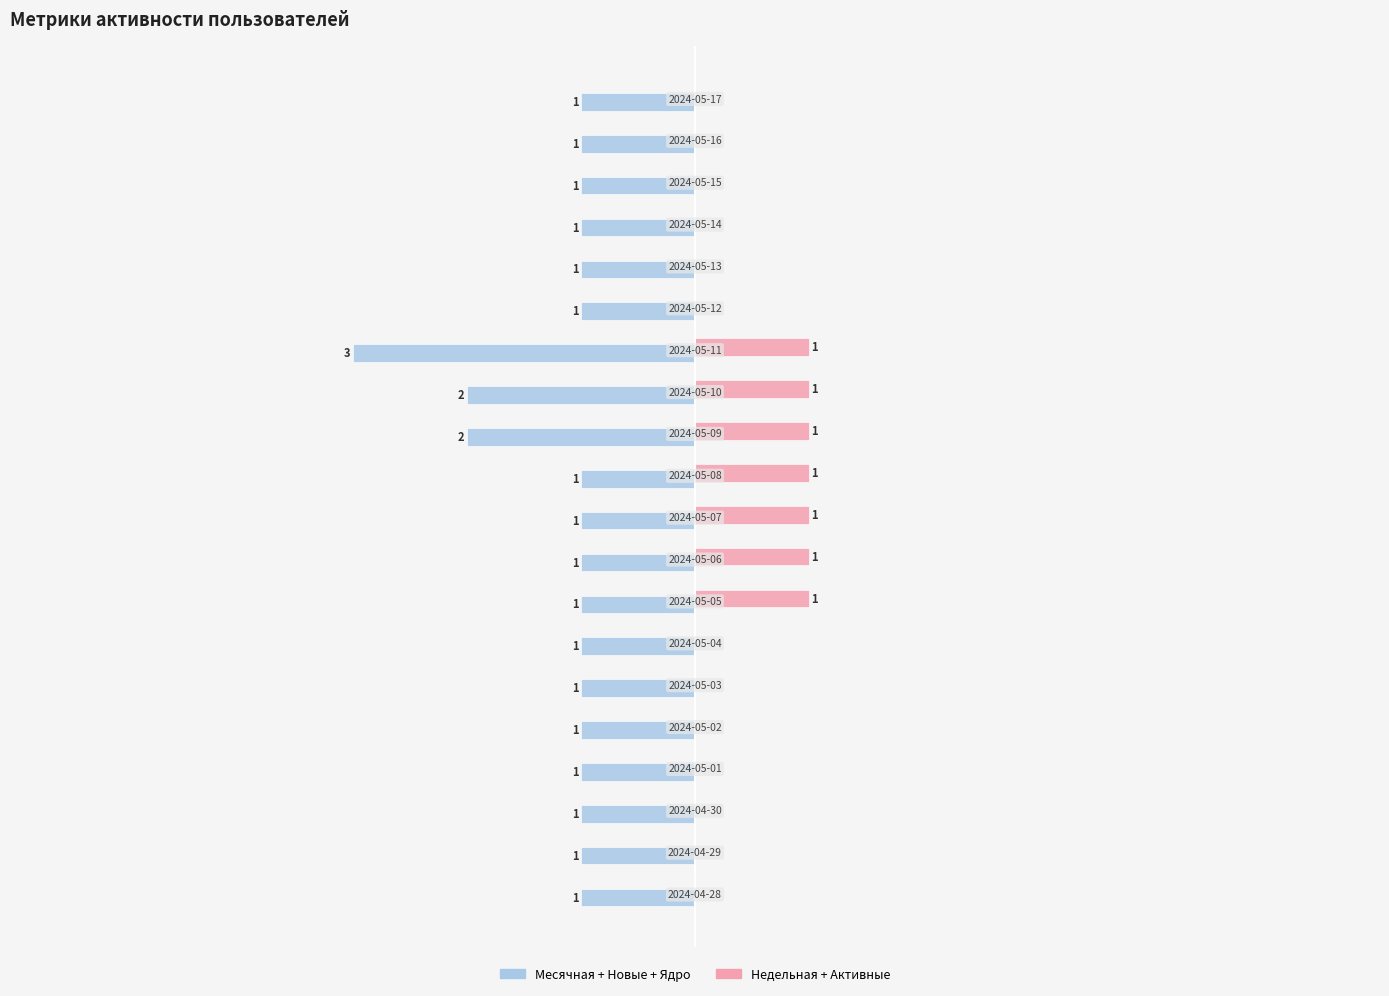

Which series has the largest range (max minus min)?

Месячная + Новые + Ядро